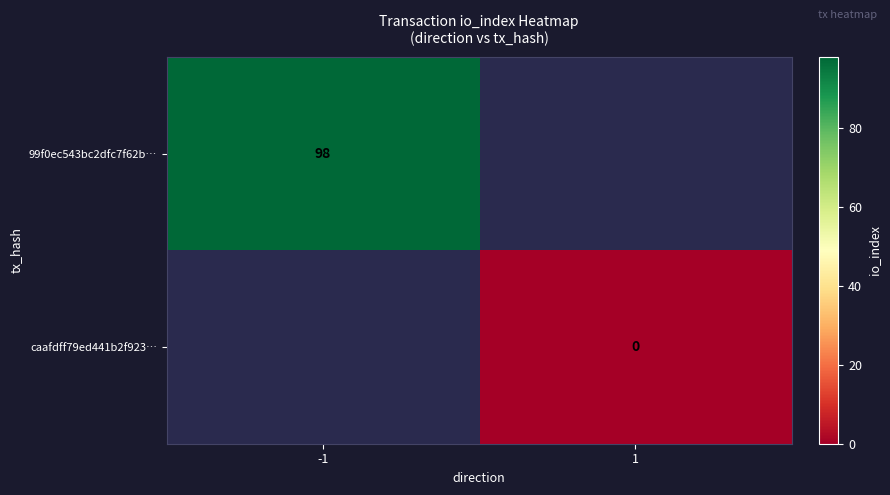

The value of 99f0ec543bc2dfc7f62b… at -1 is 32. True or false?

False